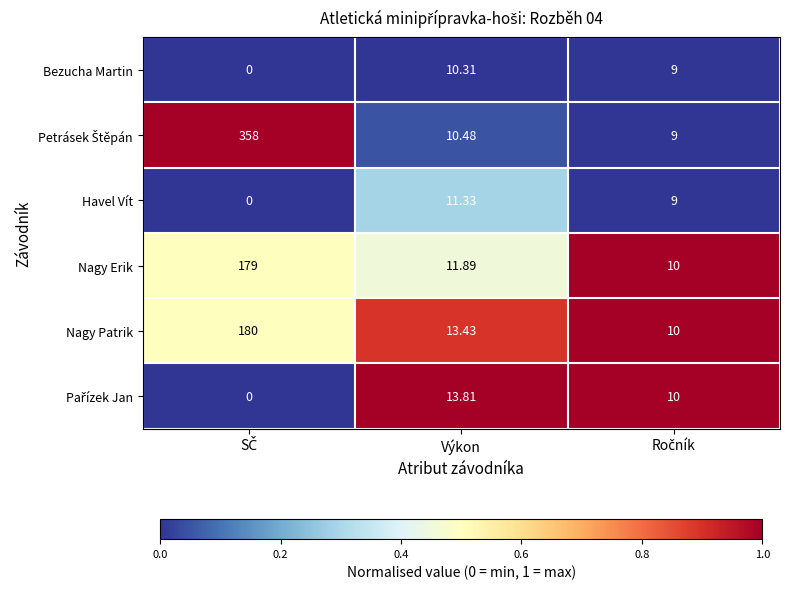

At which label does Bezucha Martin first exceed 9?

Výkon